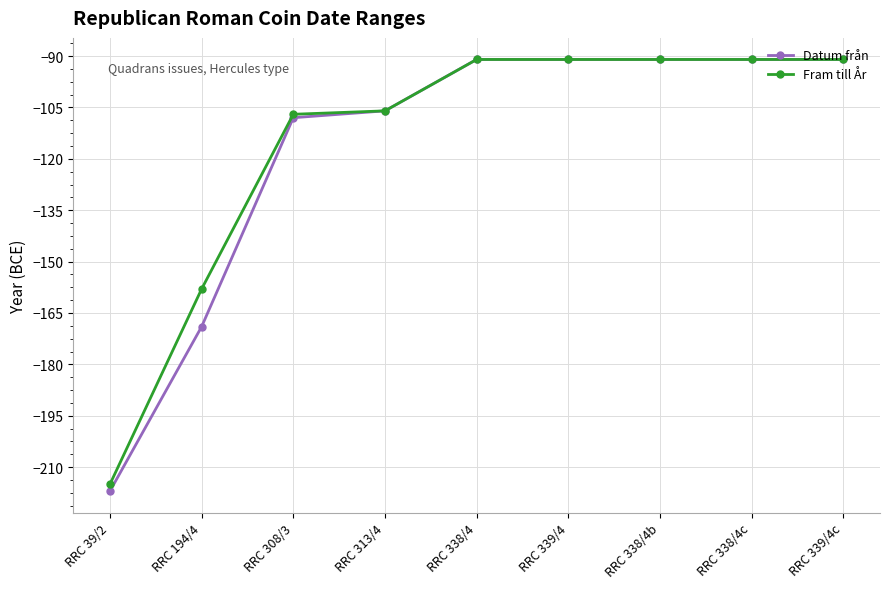

The value of Fram till År at RRC 338/4b is -22. True or false?

False